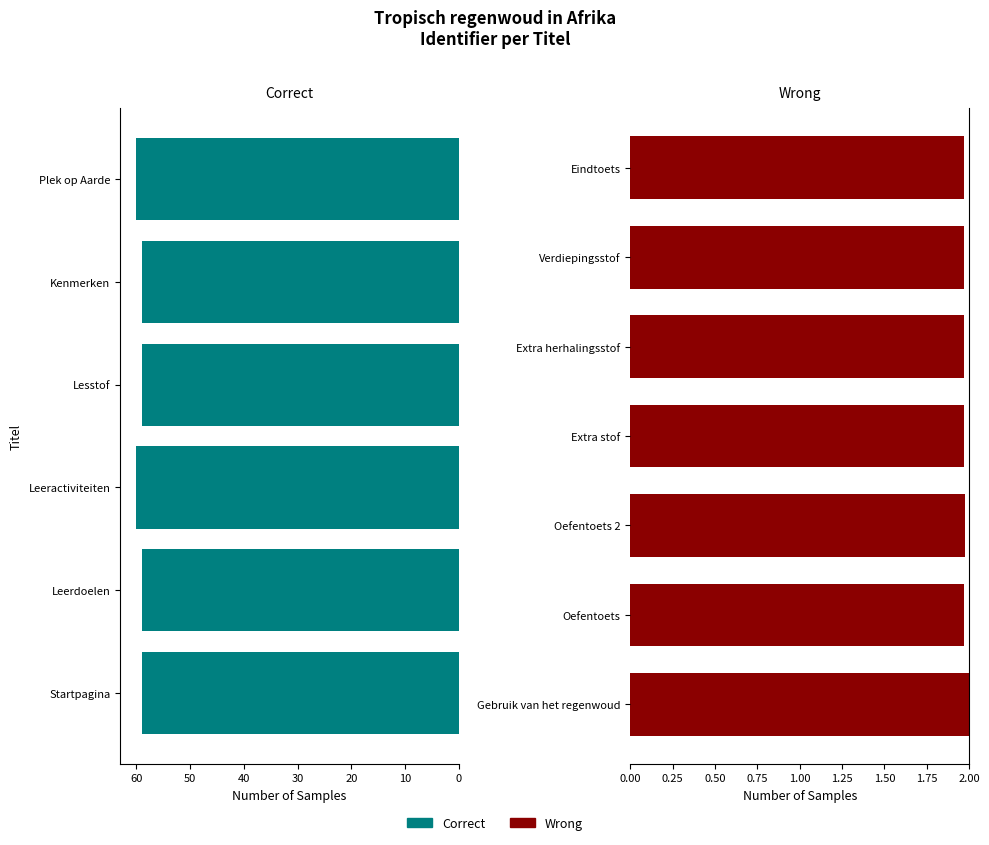

Is it true that the value at Kenmerken is 59.0?

True